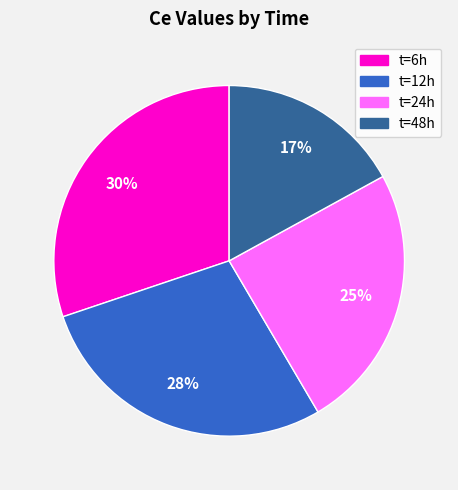

Does any single category account for the majority?

No